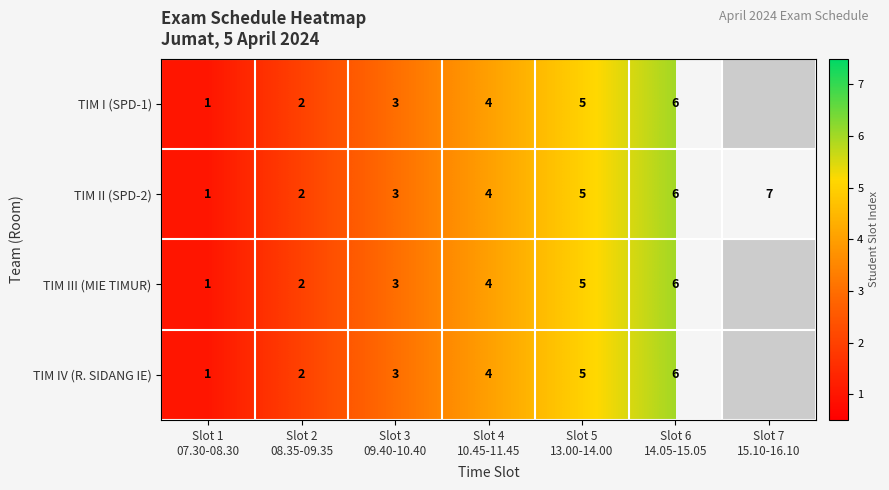

Rank the categories by TIM I (SPD-1) value from highest to lowest.

Slot 6 14.05-15.05, Slot 5 13.00-14.00, Slot 4 10.45-11.45, Slot 3 09.40-10.40, Slot 2 08.35-09.35, Slot 1 07.30-08.30, Slot 7 15.10-16.10